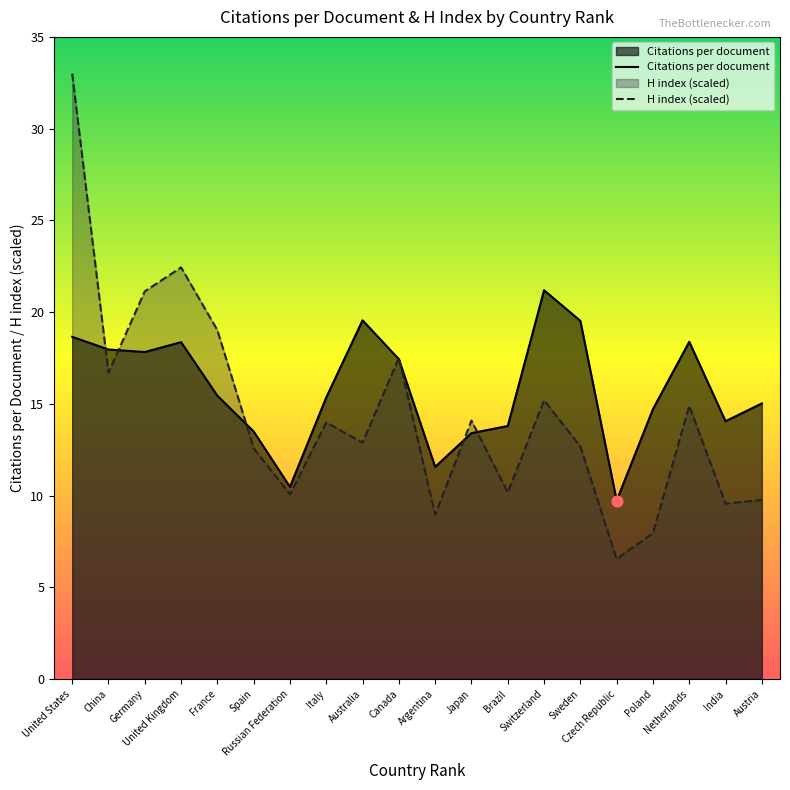

At how many categories does at least one series exceed 22?

2